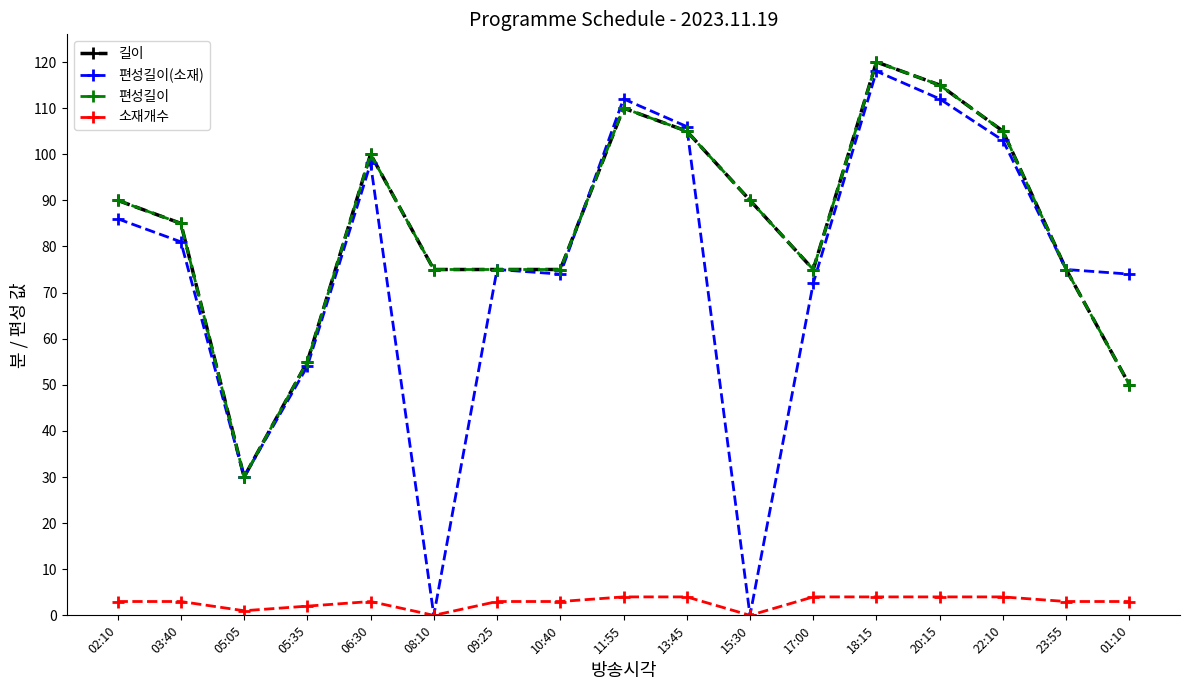

Between 15:30 and 17:00, which is larger?

15:30